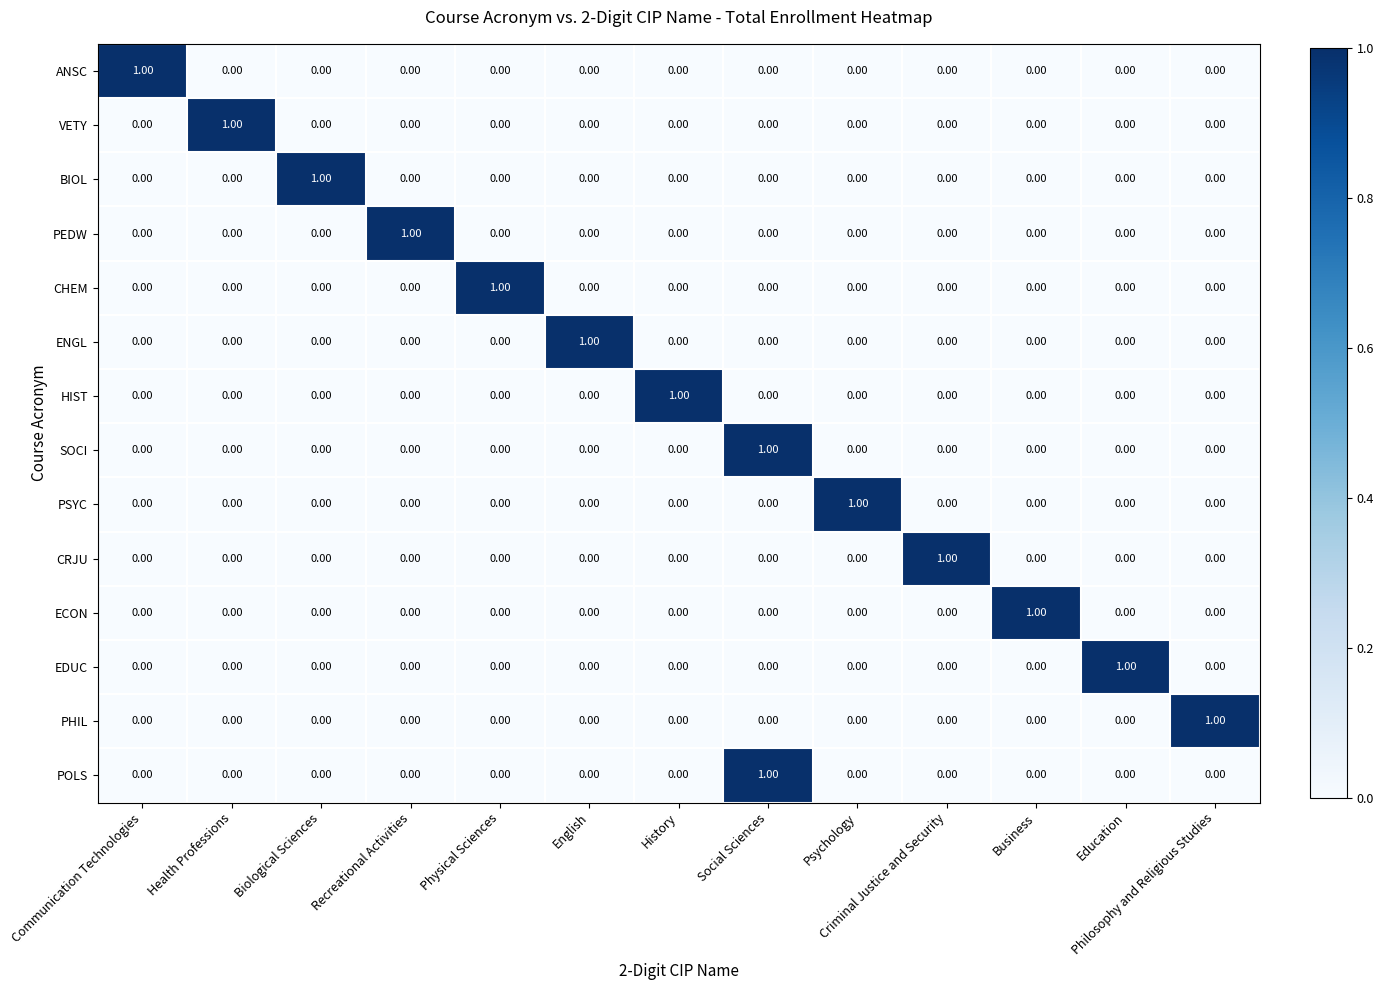

At which category is the sum across all series the highest?

Social Sciences